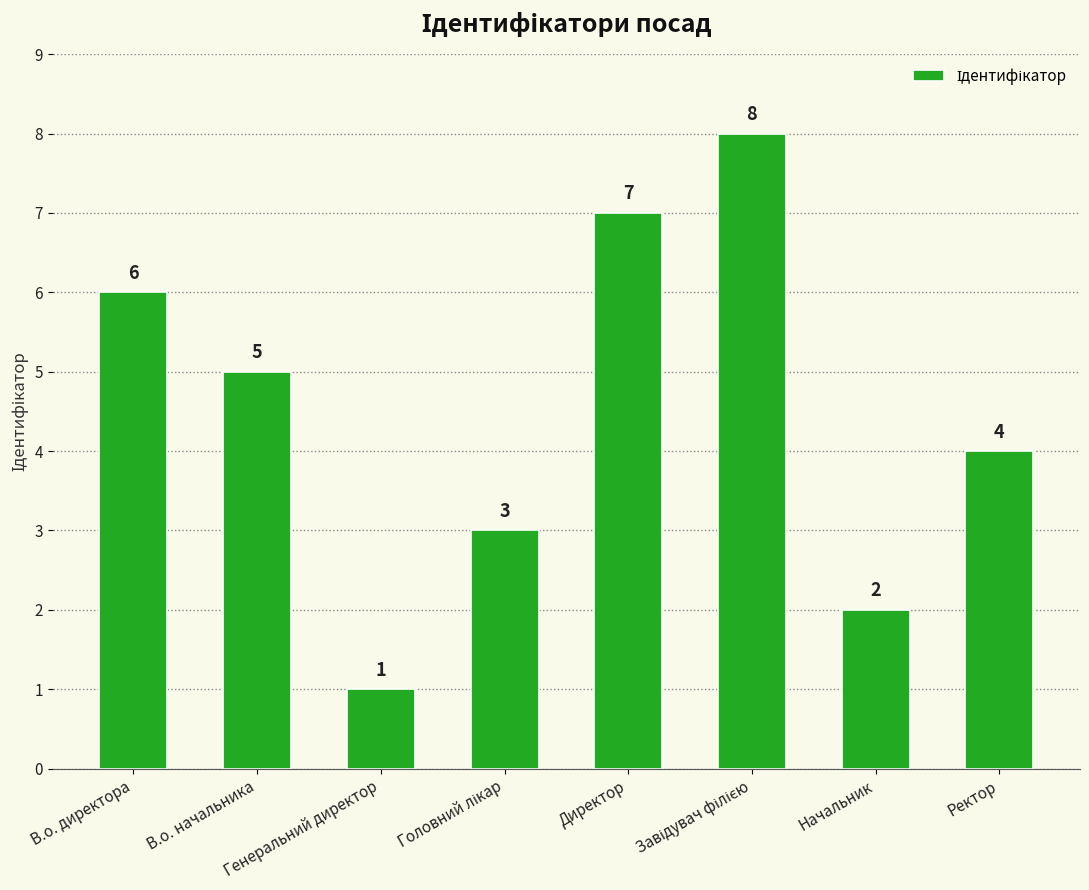

Which label corresponds to the smallest value in the chart?

Генеральний директор